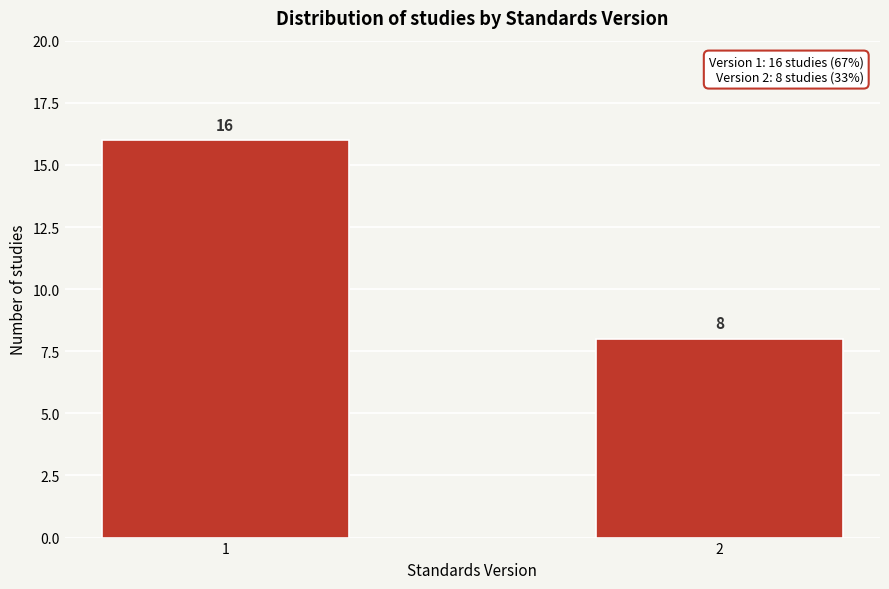

Reading left to right, what are all the values shown in this chart?

1=16	2=8